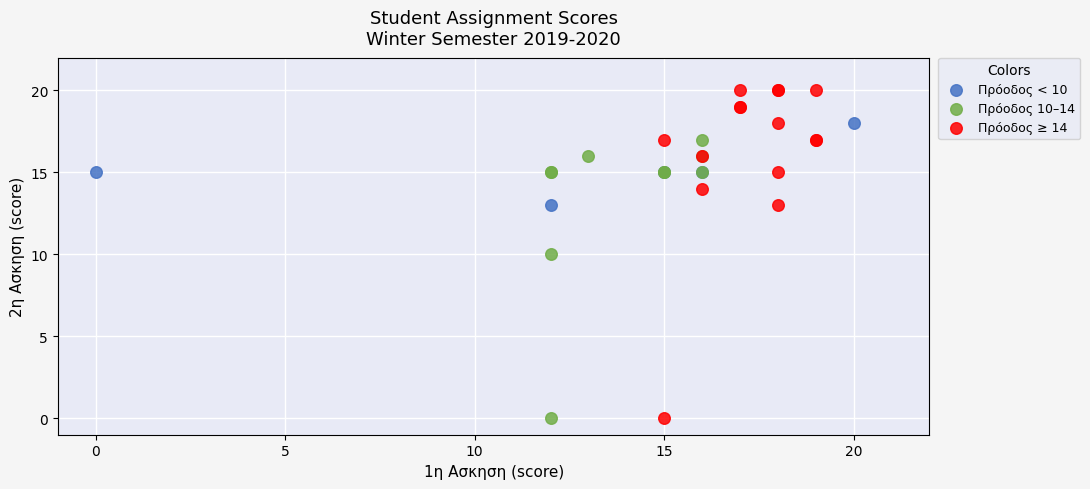

Which series reaches the maximum Y coordinate?

Πρόοδος ≥ 14